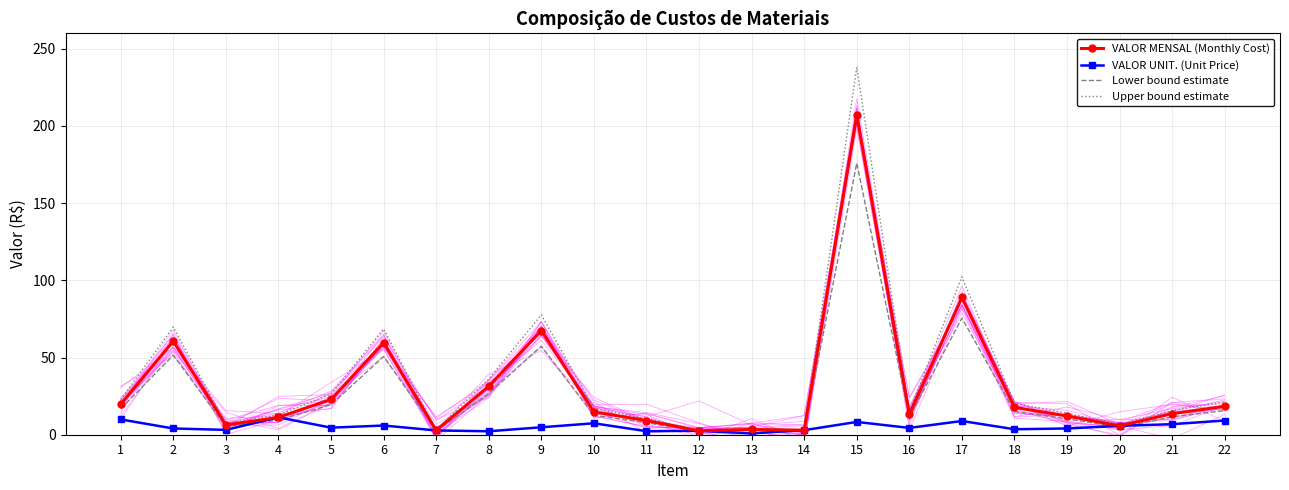

How many lines are shown in the chart?

4